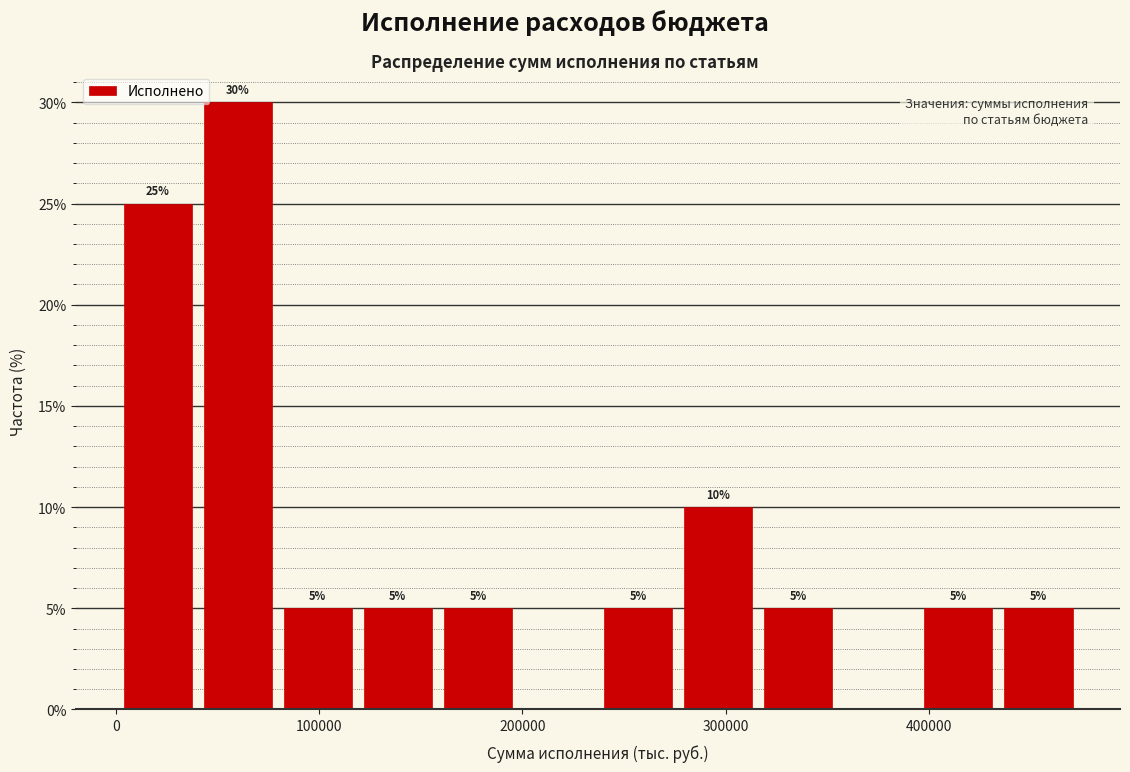

Around what value on the x-axis is the tallest bar? Give the approximate position of its centre, as read against the axis.

60000